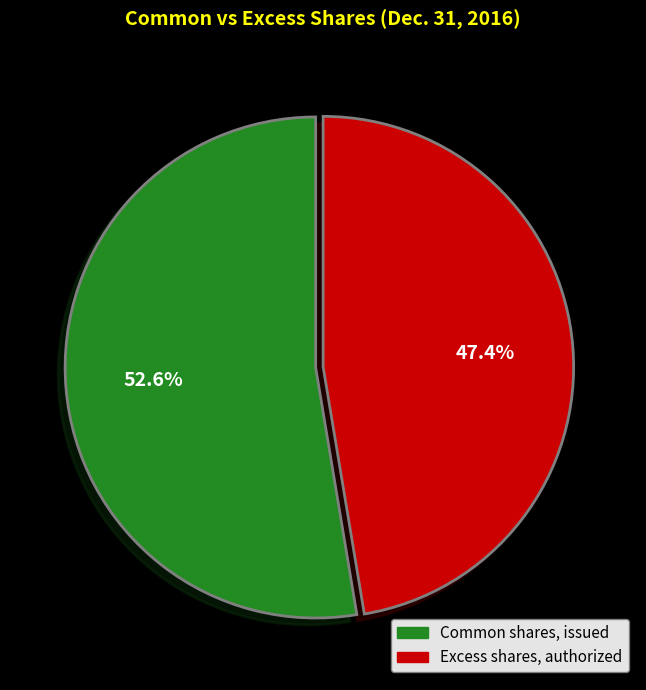

To the nearest percent, what portion does Excess shares, authorized represent?

47%